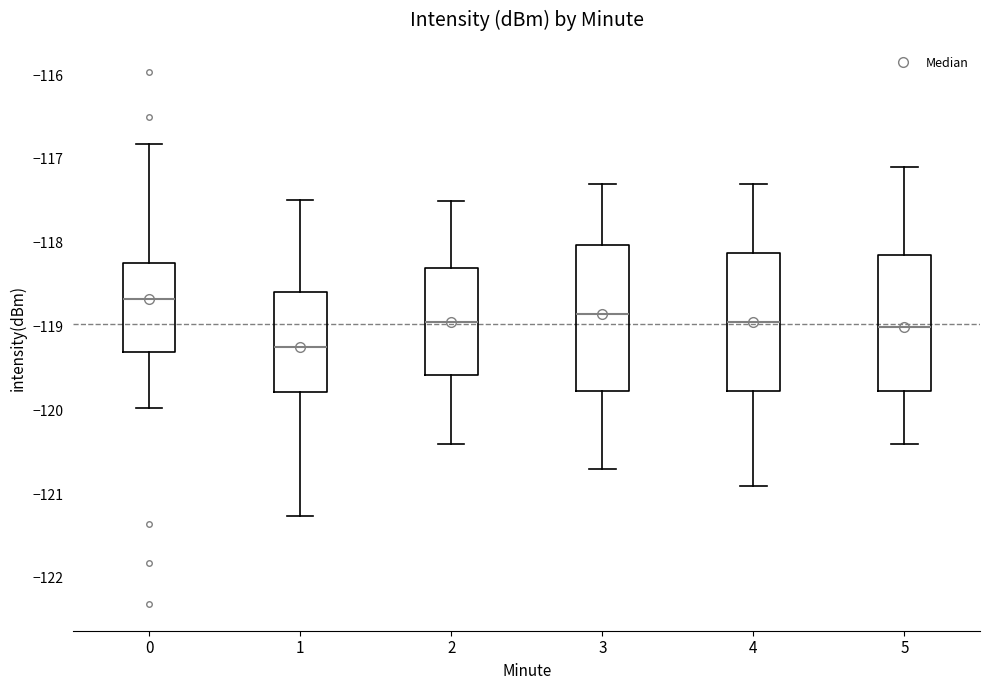

Where does the upper whisker of the box at x = 2 end on the y-axis? The values are not printed on the chart, so give them approximately, as read against the axis.

-117.5